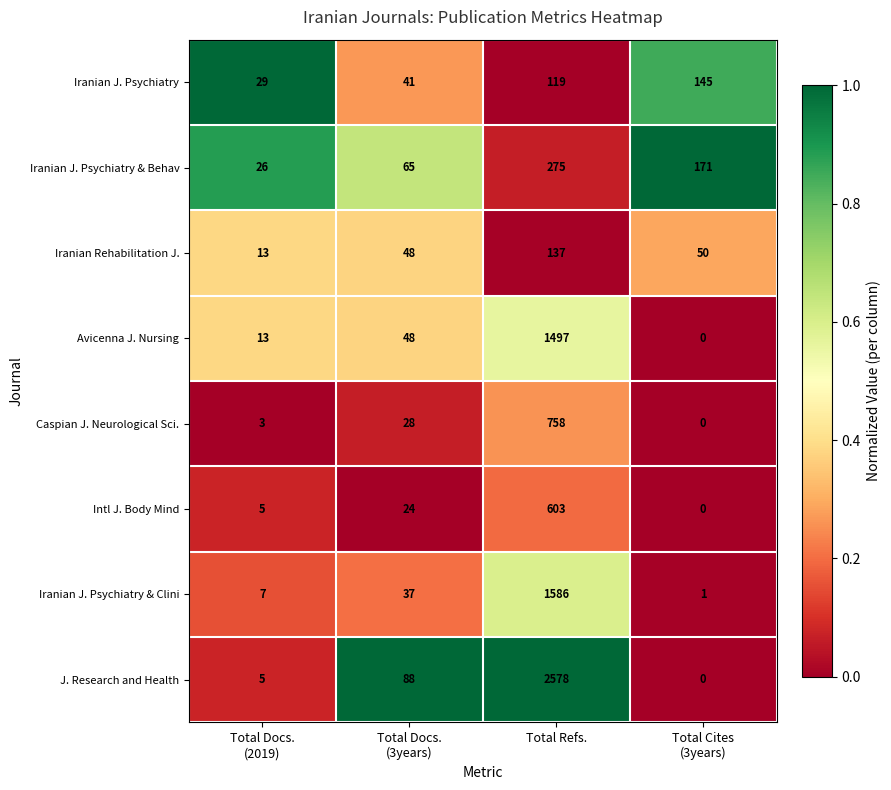

The Avicenna J. Nursing series shows 1497 at Total Refs.. True or false?

True